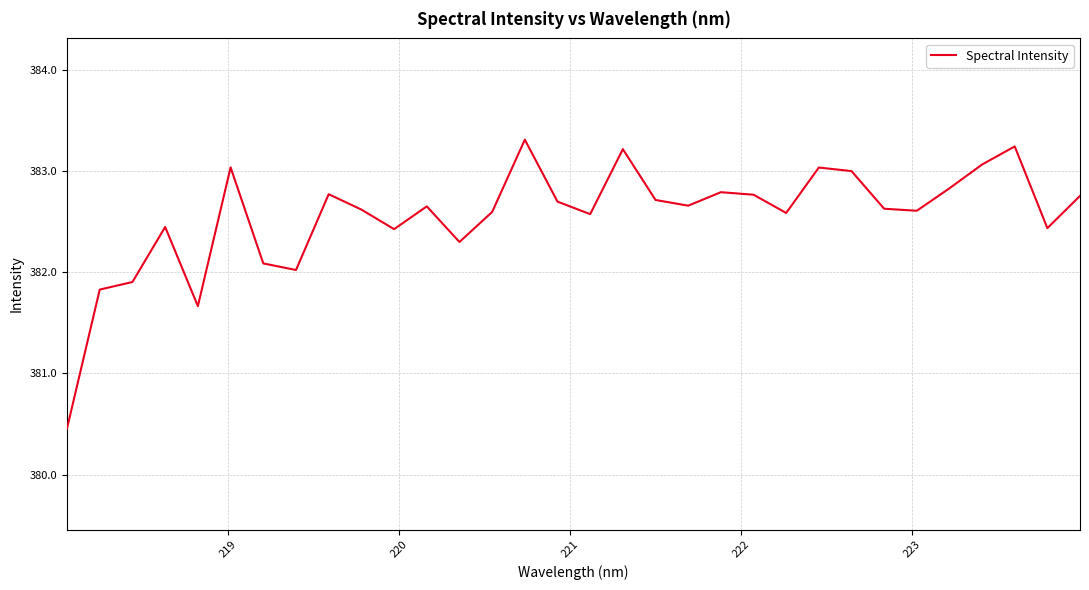

What is the greatest value displayed?

383.3